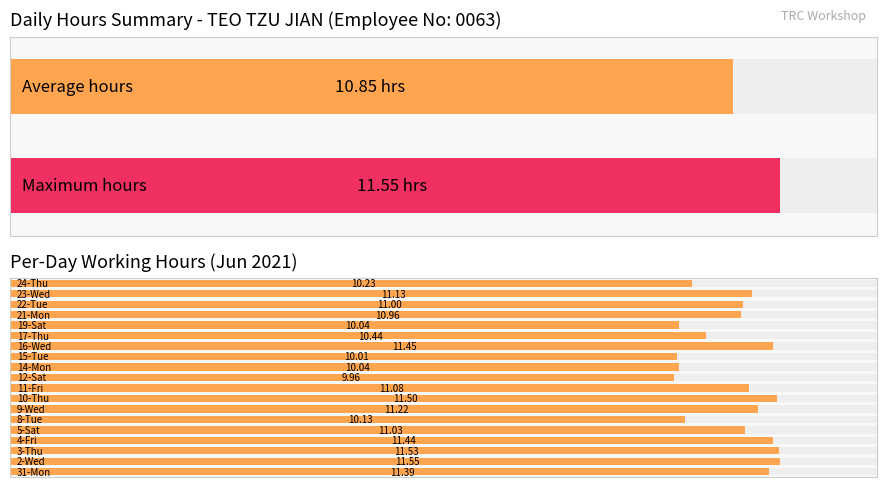

What is the value of the 18th bar from the left?

11.1